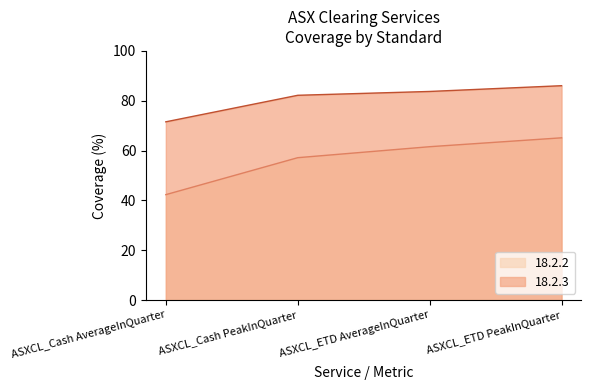

What is the difference between the maximum and minimum values in the 18.2.3 series?

14.5